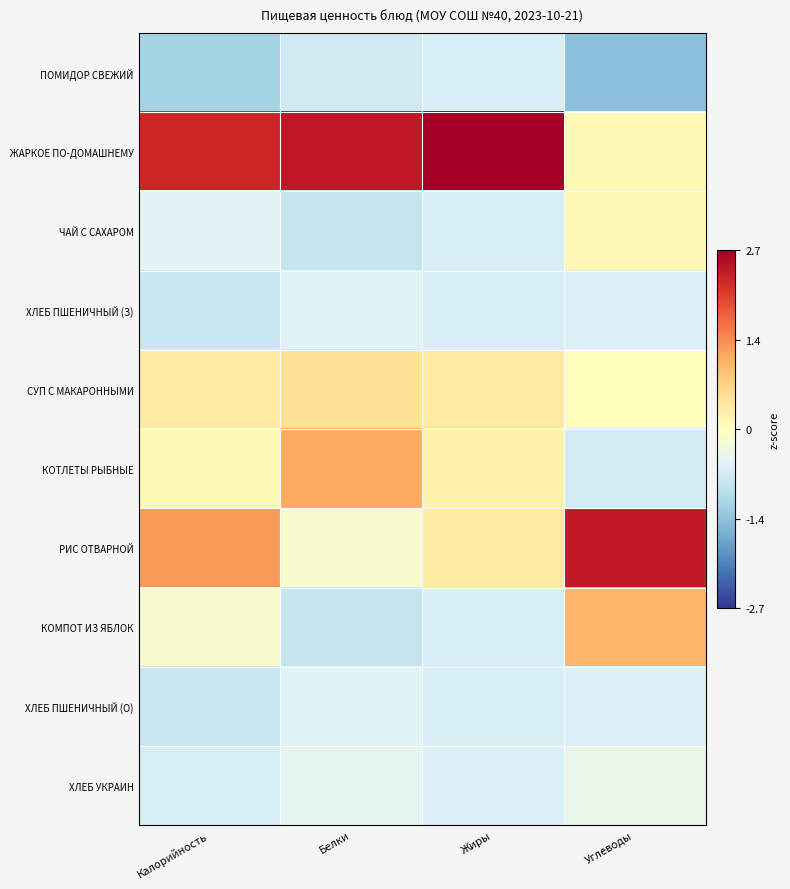

At which category is the sum across all series the highest?

Калорийность